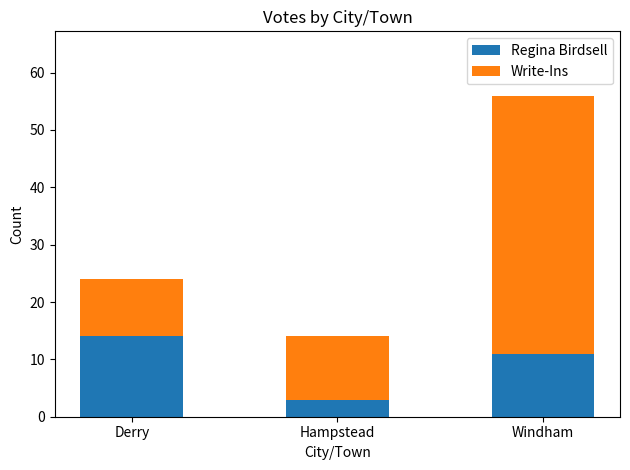

At which category is the sum across all series the highest?

Windham